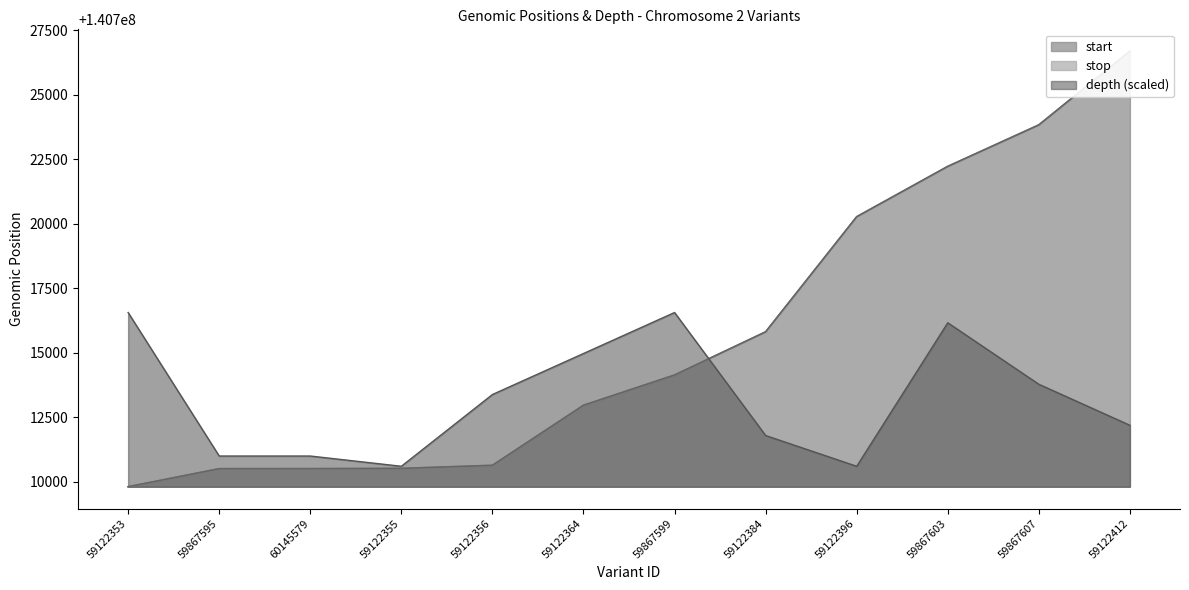

Does the chart display data point markers on the line(s)?

No